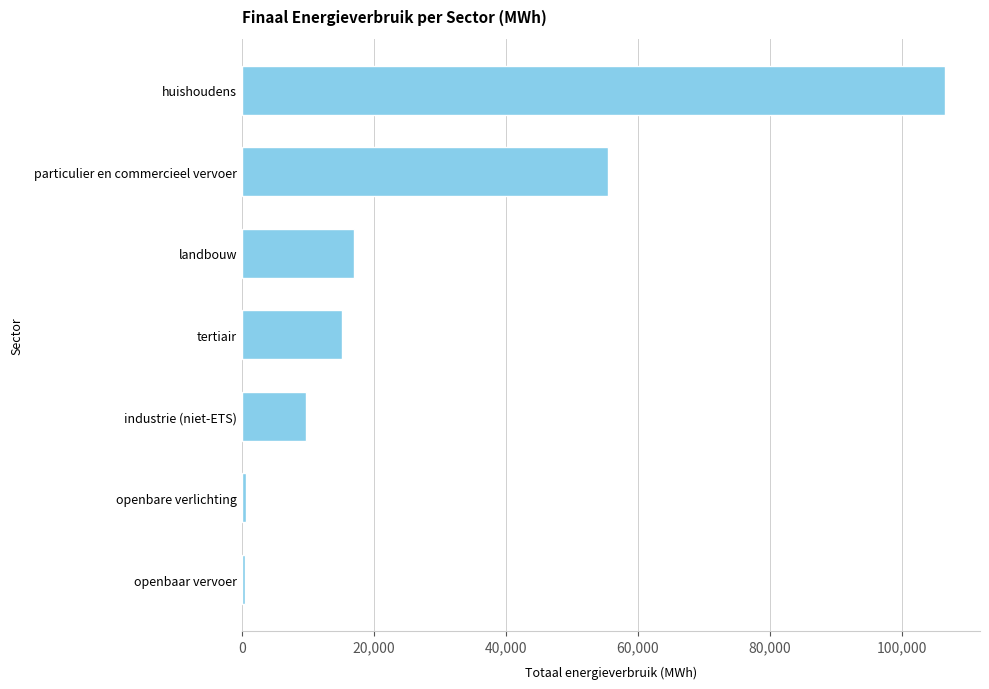

Are the bars grouped side by side (vs. stacked)?

No